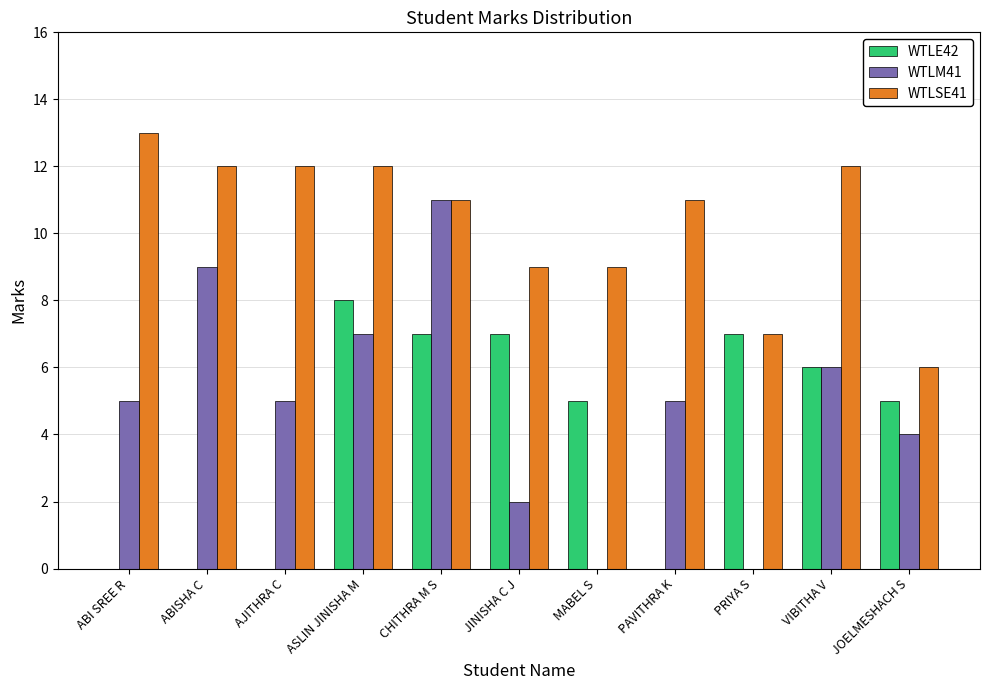

Are the bars grouped side by side (vs. stacked)?

Yes